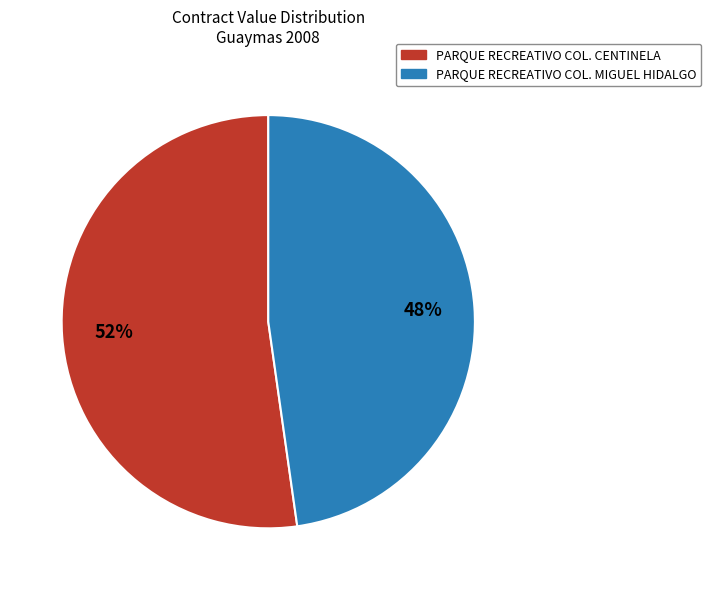

To the nearest percent, what is the average slice percentage?

50%